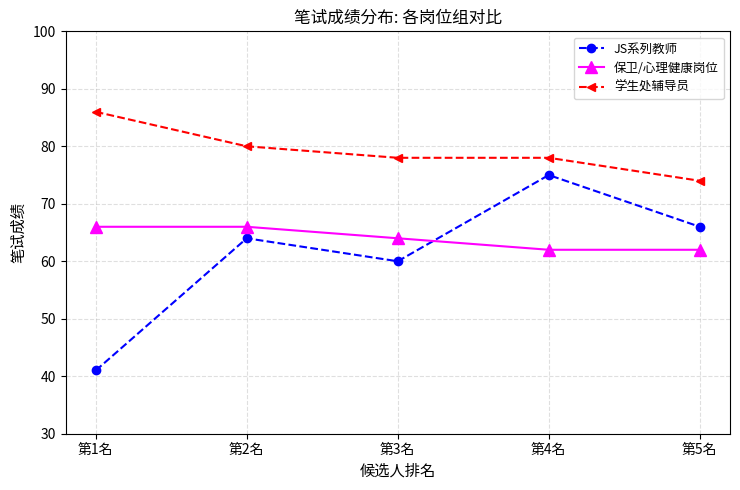

What are all the series names shown in the legend?

JS系列教师, 保卫/心理健康岗位, 学生处辅导员